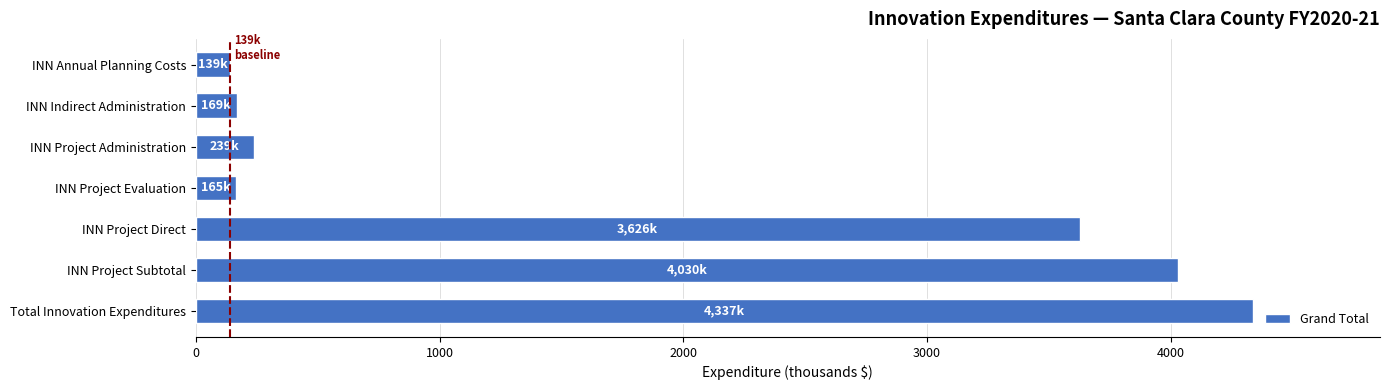

What is the maximum value shown in the chart?

4337.4